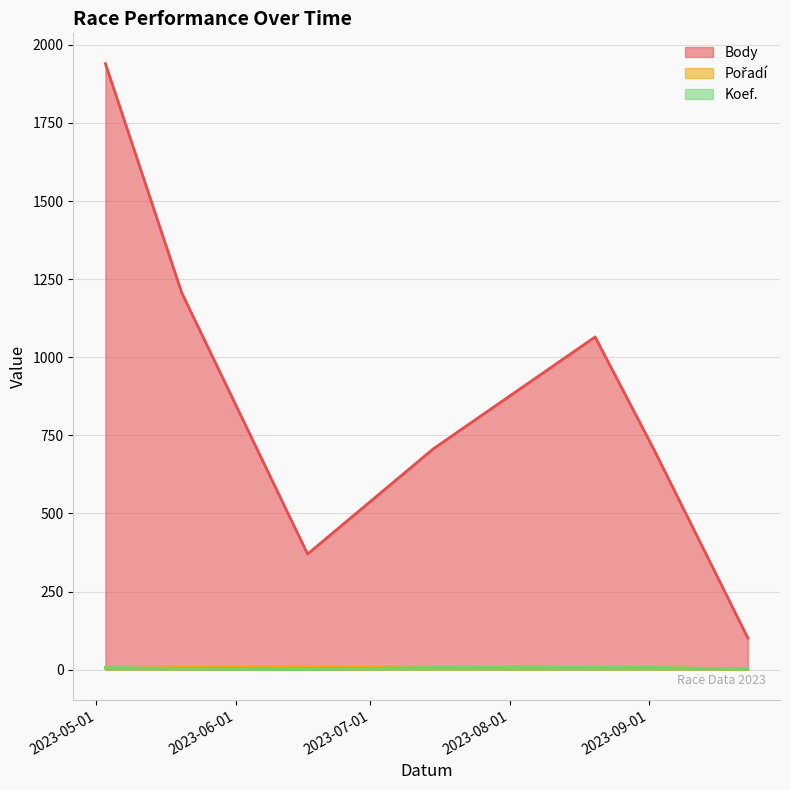

Reading left to right, what are all the values shown in this chart?

Body: 1940	1206	370	707	1065	707	101
Pořadí: 4	7	7	7	8	7	1
Koef.: 7	3	1	7	7	7	1